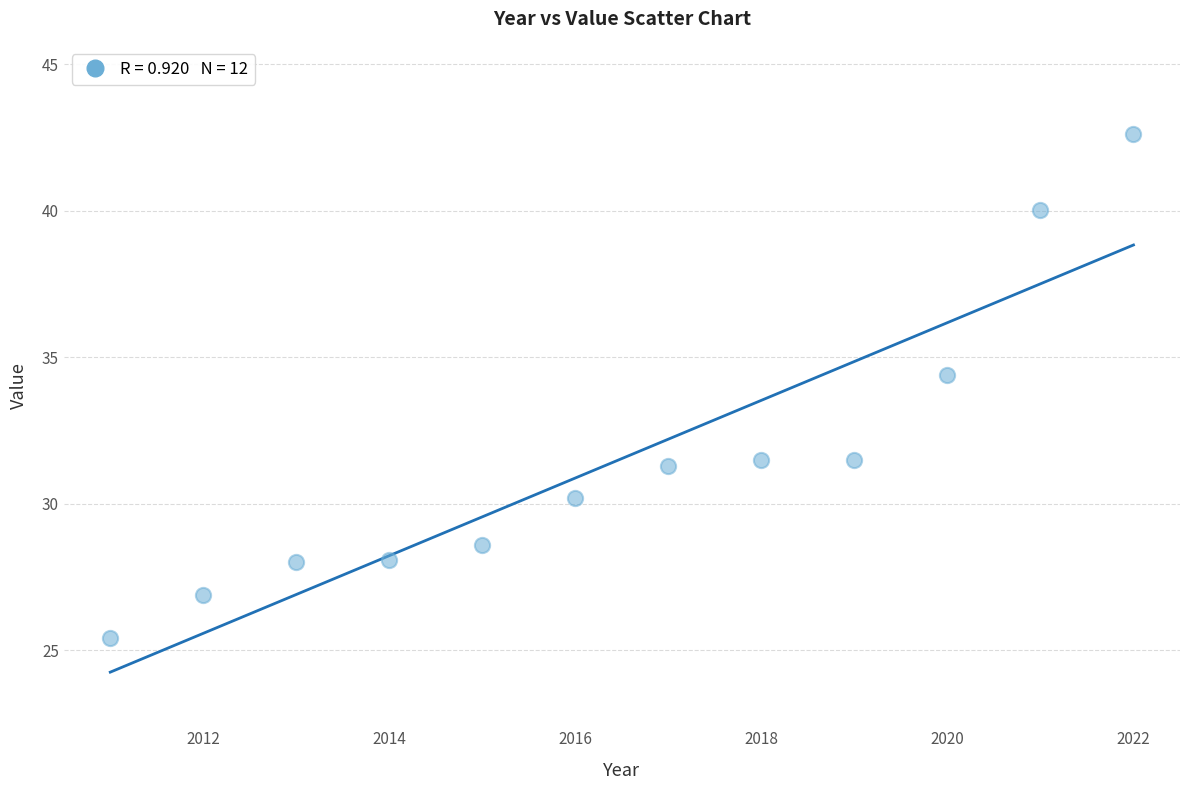

What is the average X value?

2016.5